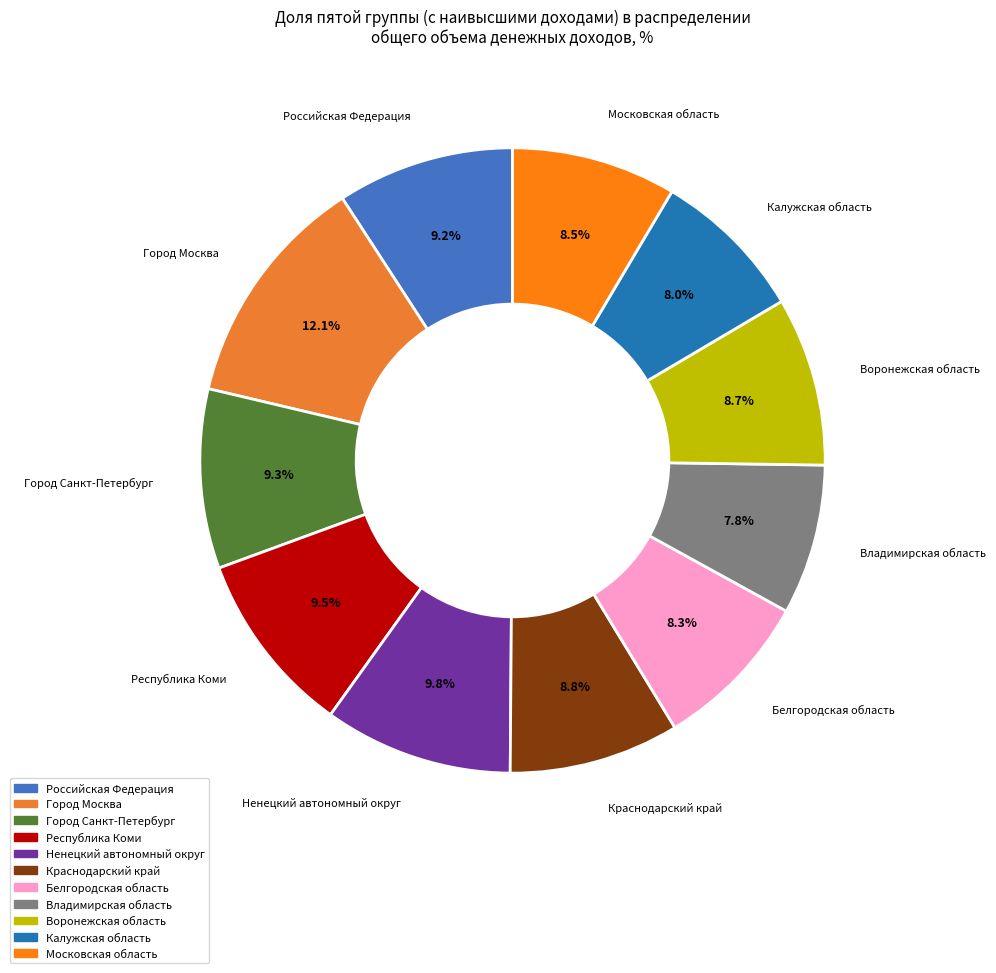

To the nearest percent, what percentage of the pie is Владимирская область?

8%